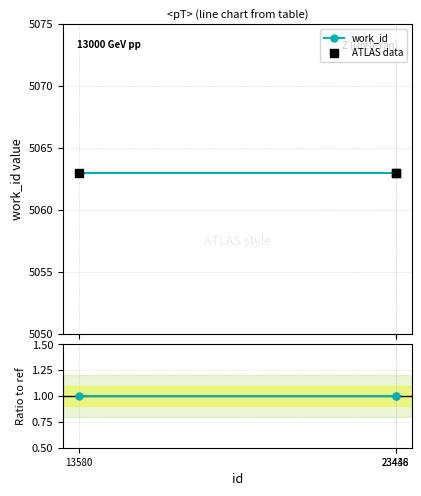

Which series has the largest Y range (max minus min)?

work_id